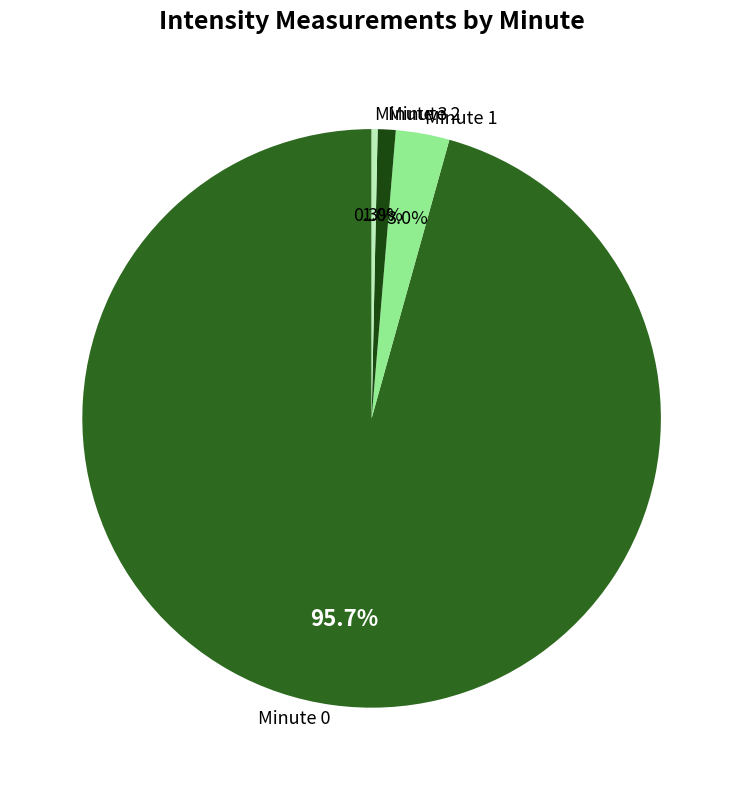

Which has a higher value, Minute 0 or Minute 1?

Minute 0